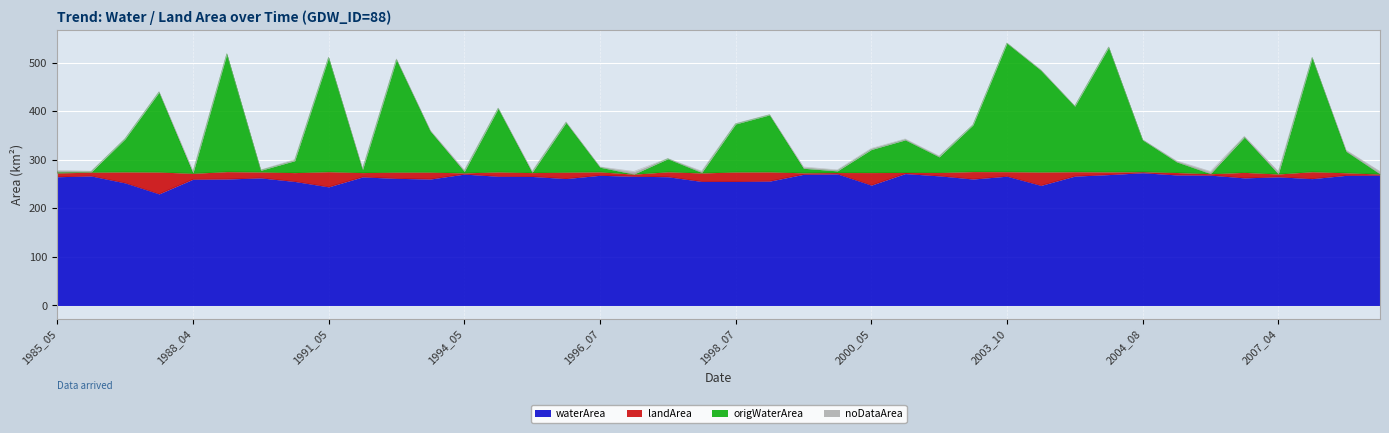

What is the approximate value of waterArea at 2007_07?

261.4